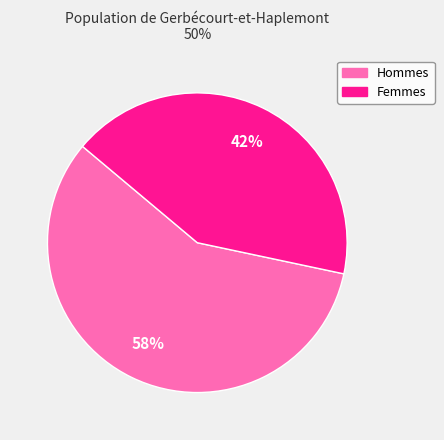

How many slices are in this pie chart?

2